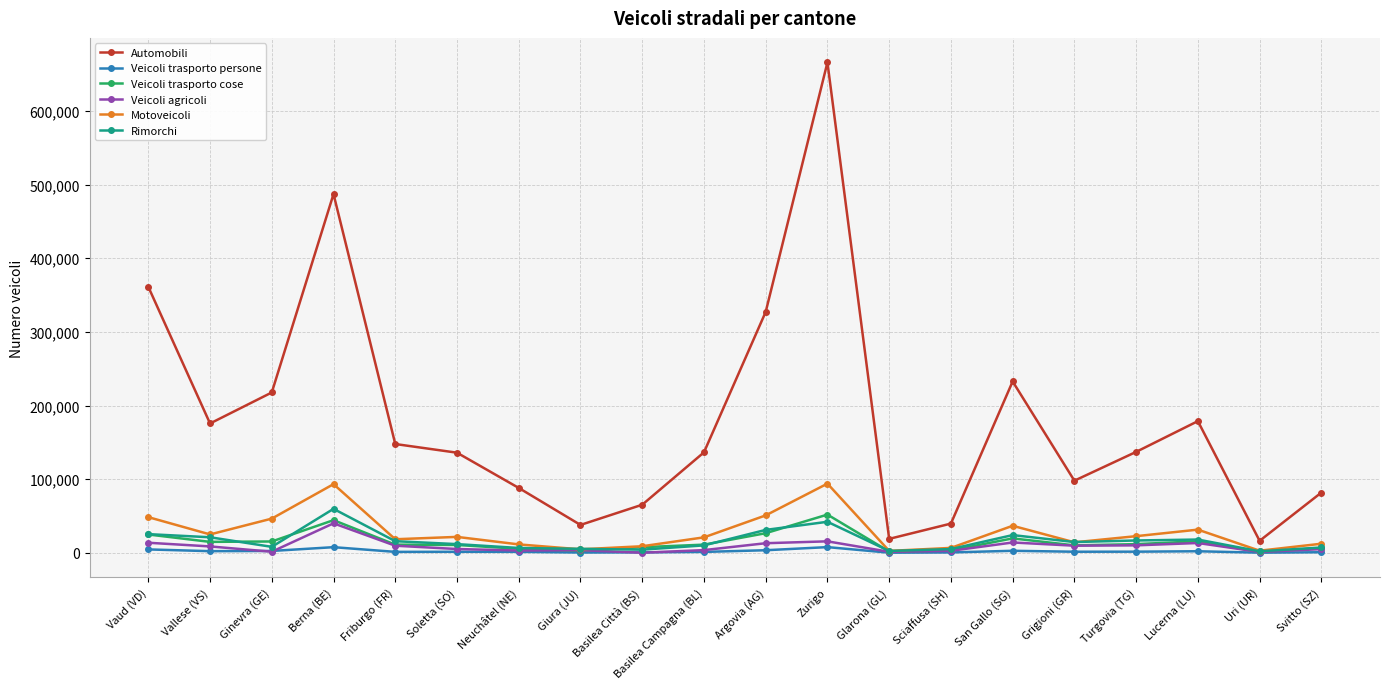

At which category does the chart reach its peak across all series?

Zurigo